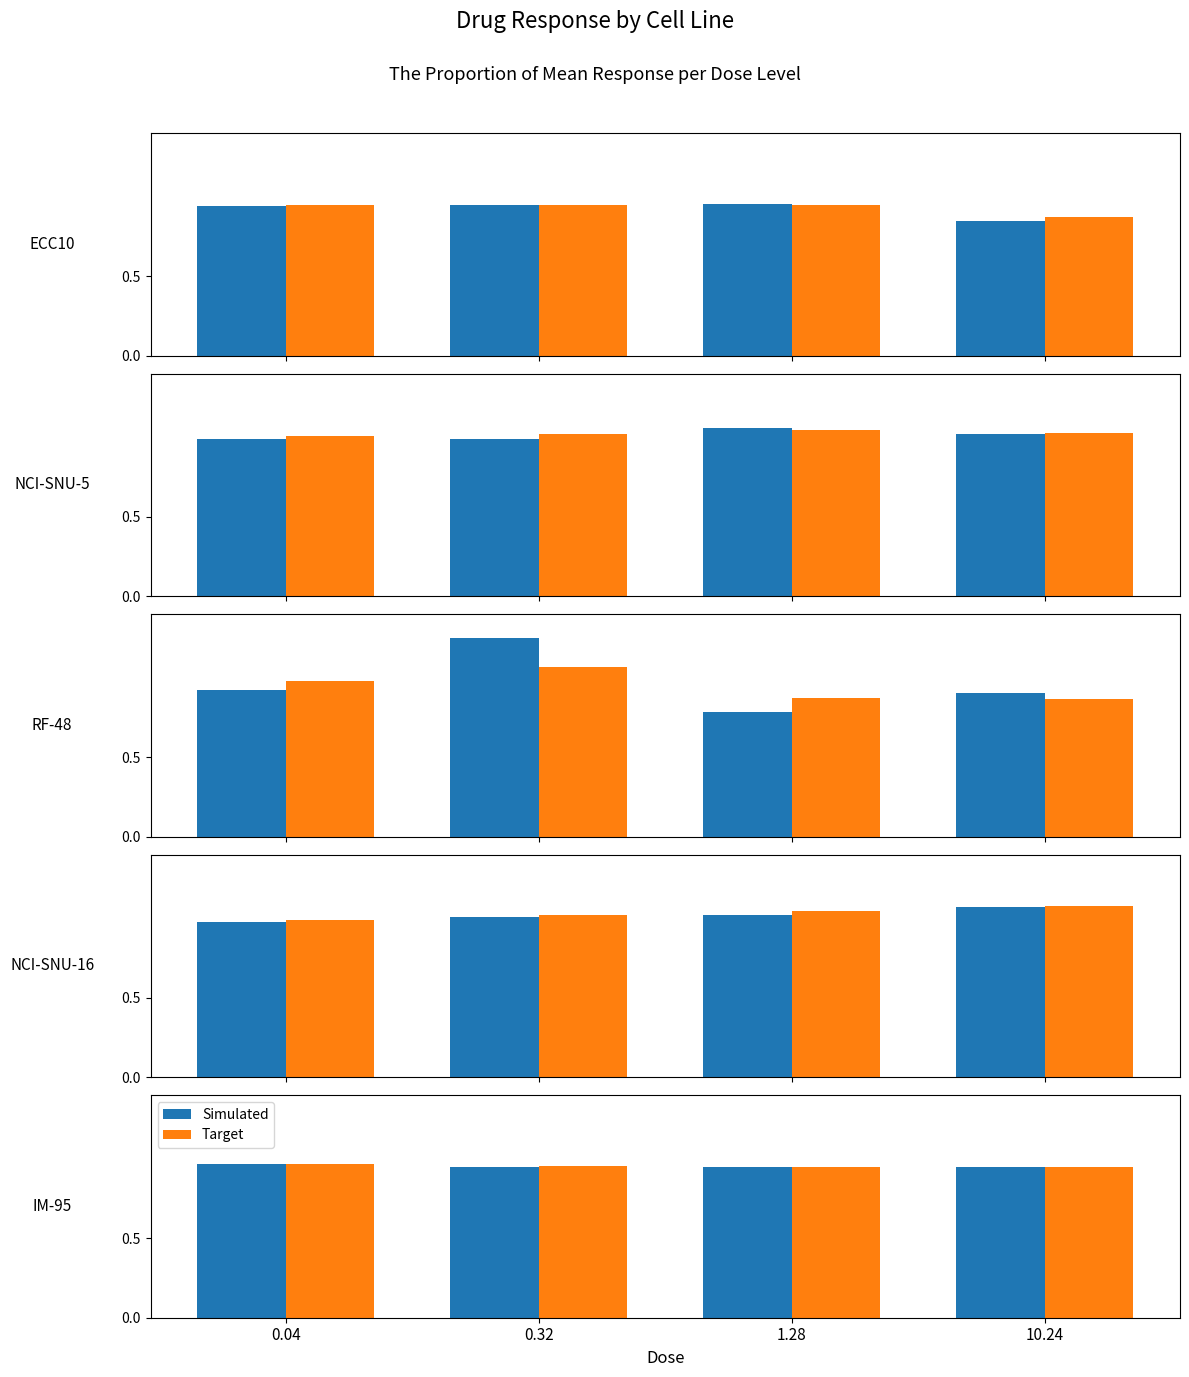

At 0.32, list the series in order from smallest to largest.

Simulated, Target